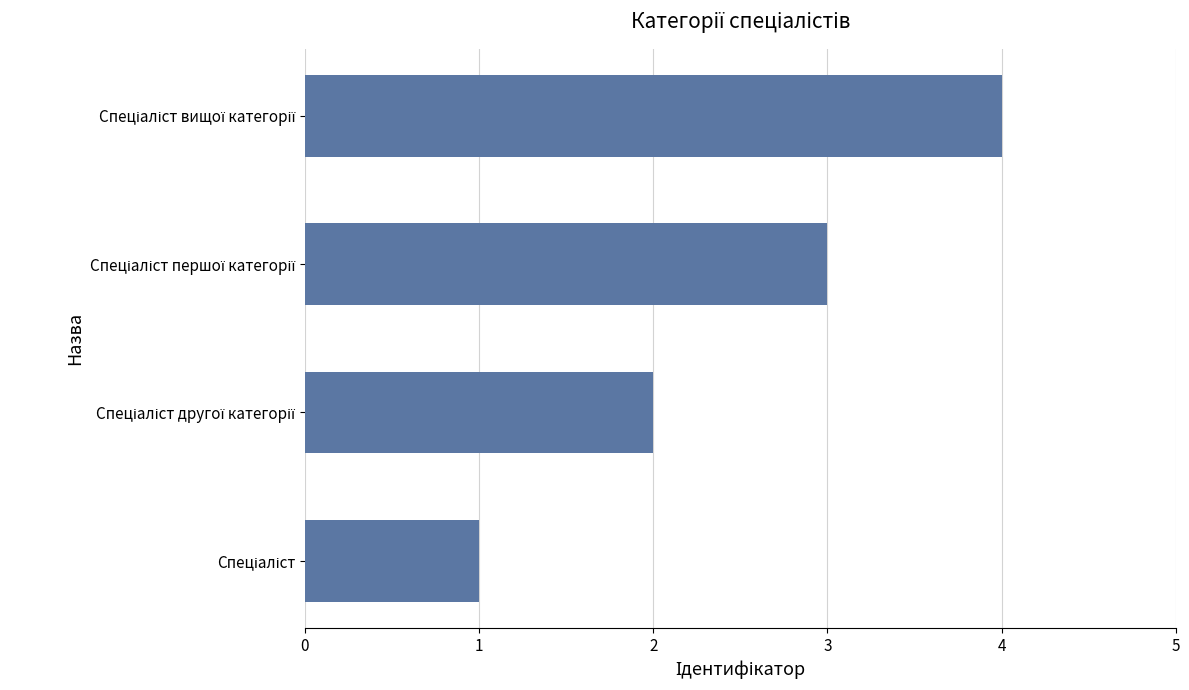

What is the maximum value shown in the chart?

4